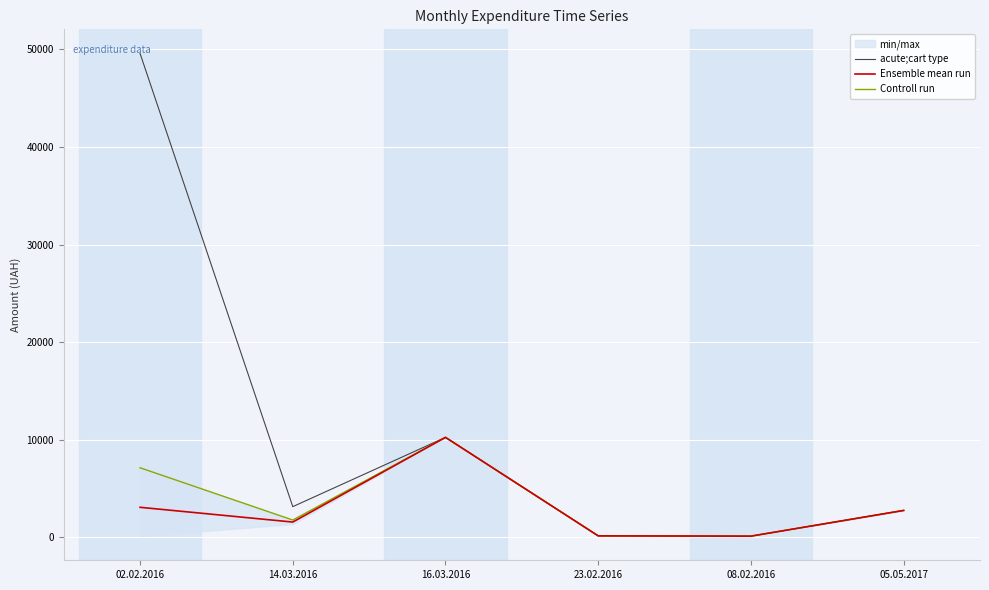

The acute;cart type series shows 49592.6 at 02.02.2016. True or false?

True